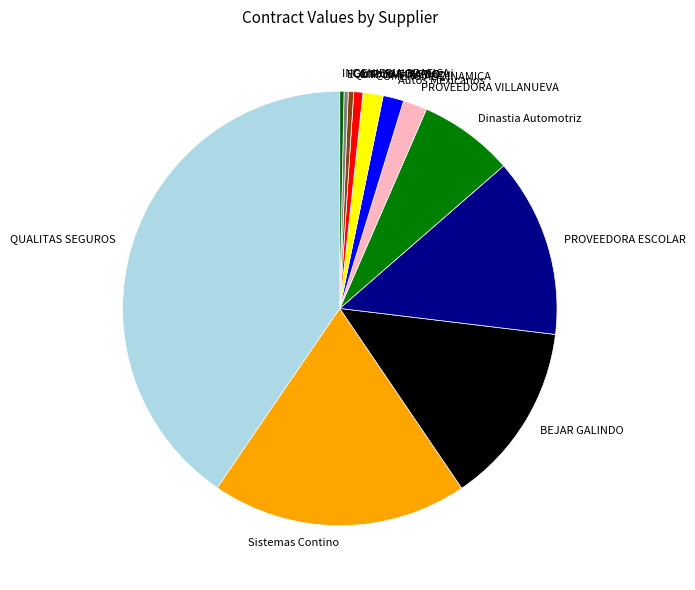

Approximately how many times larger is the value at D.R. SAGITARIO compared to PROVEEDORA VILLANUEVA?

0.4